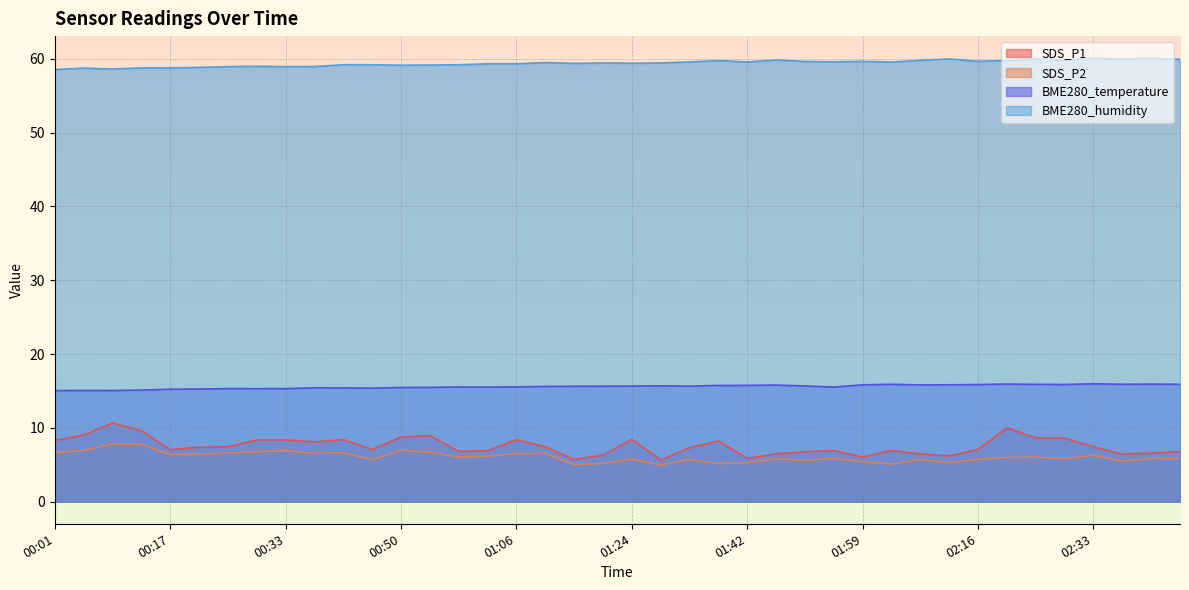

What are all the series names shown in the legend?

SDS_P1, SDS_P2, BME280_temperature, BME280_humidity